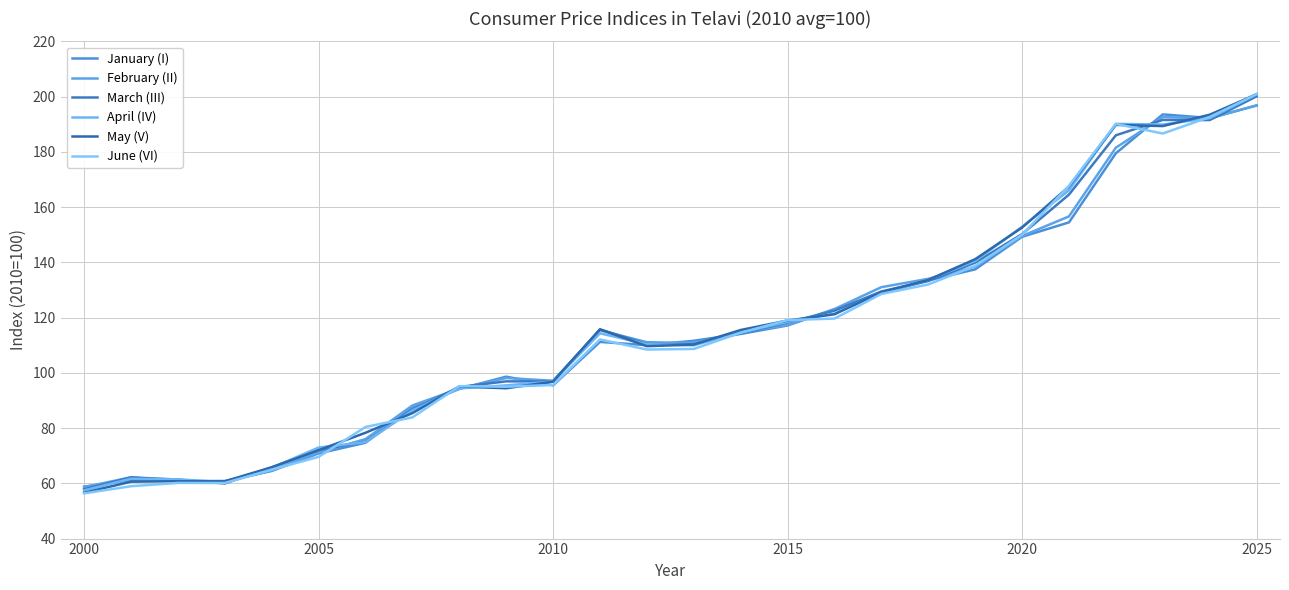

Count the number of categories in the chart.

26